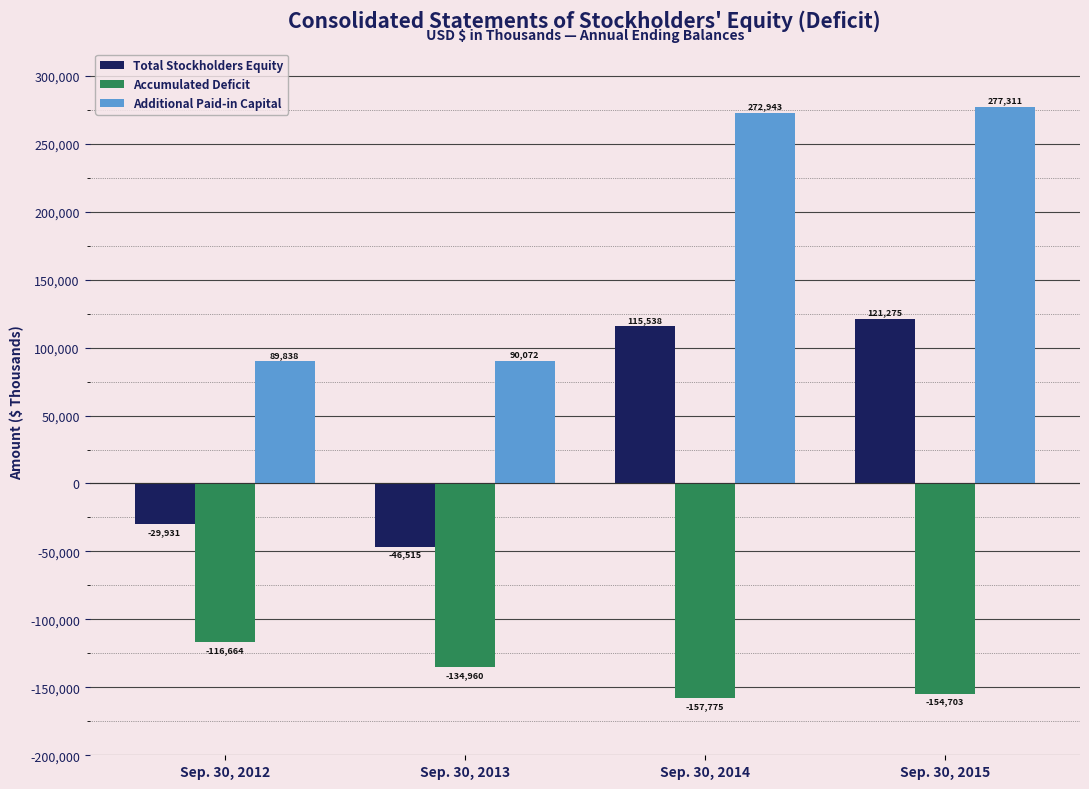

The Total Stockholders Equity series shows 121275 at Sep. 30, 2015. True or false?

True